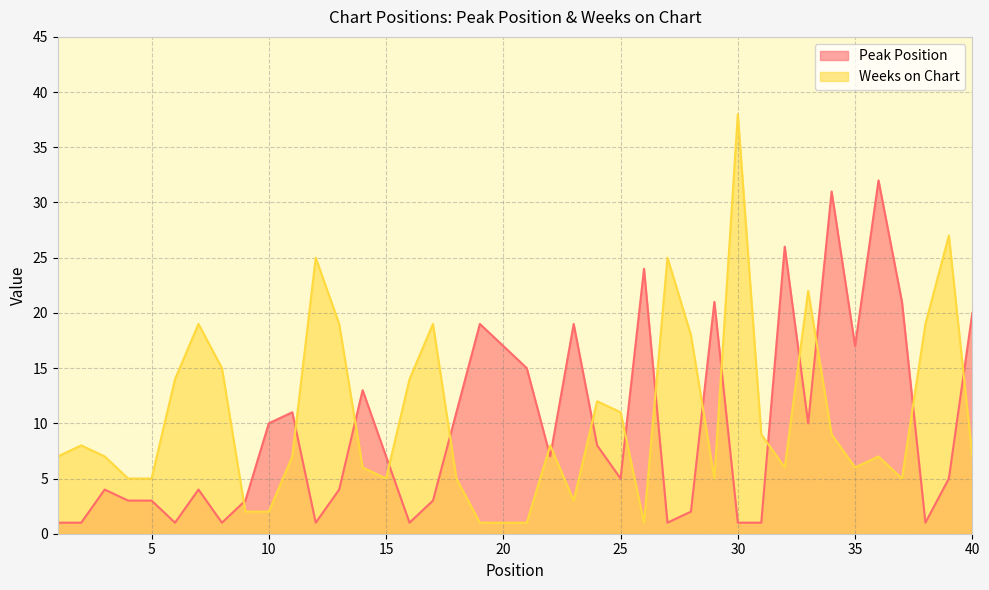

Is the value of Weeks on Chart at 10 greater than the value of Peak Position at 29?

No